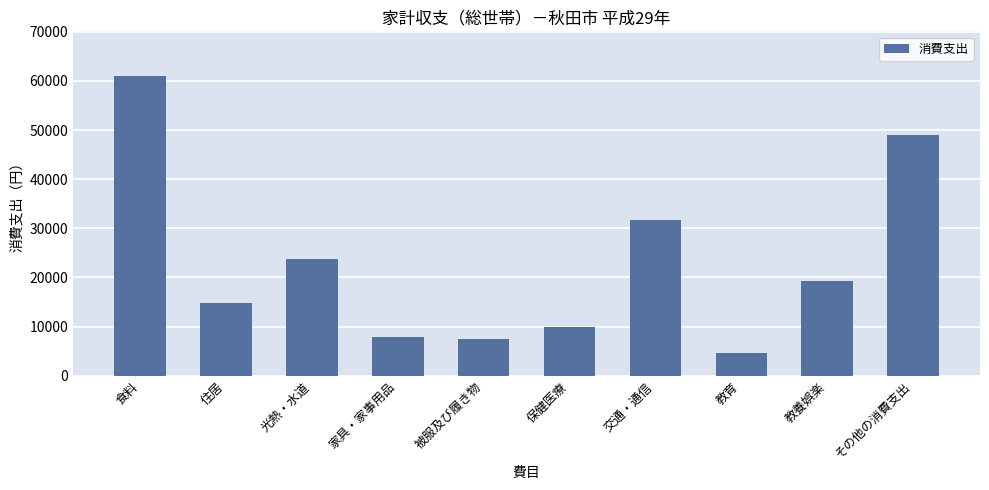

What is the difference between the maximum and minimum values?

56312